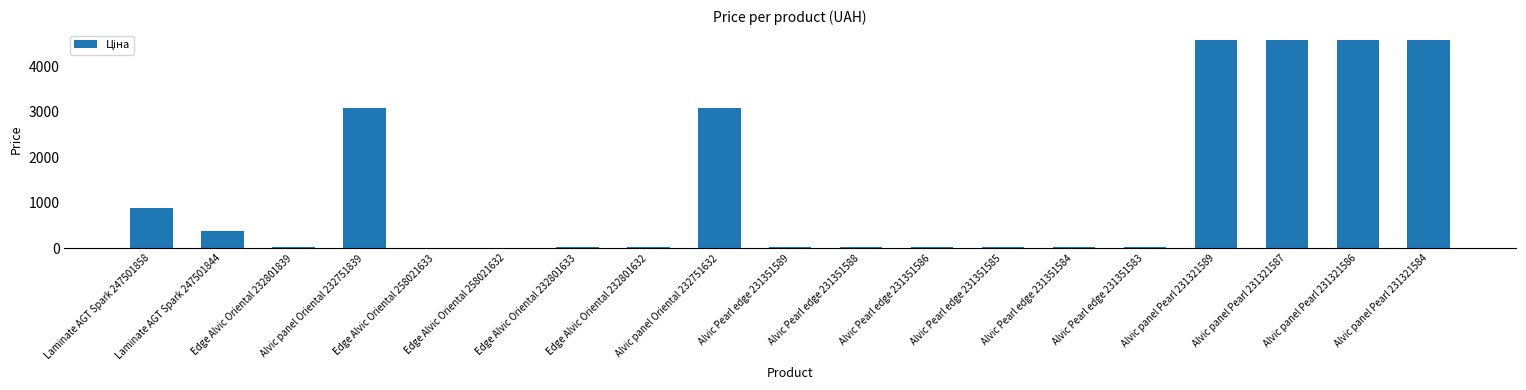

What is the label of the 8th bar from the left?

Edge Alvic Oriental 232801632